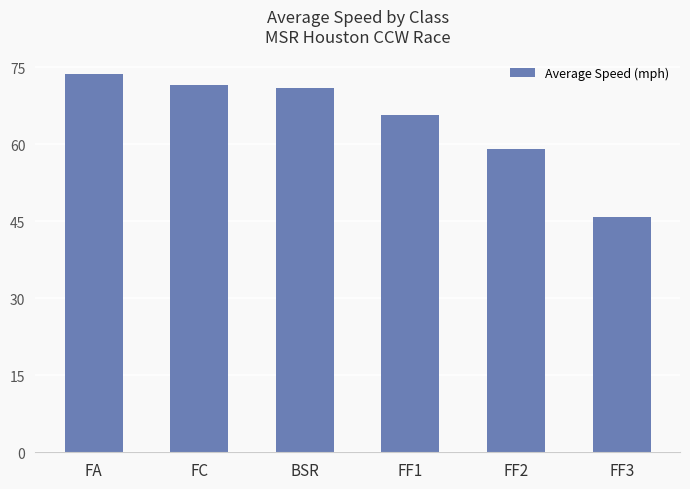

At which category does the chart reach its peak across all series?

FA